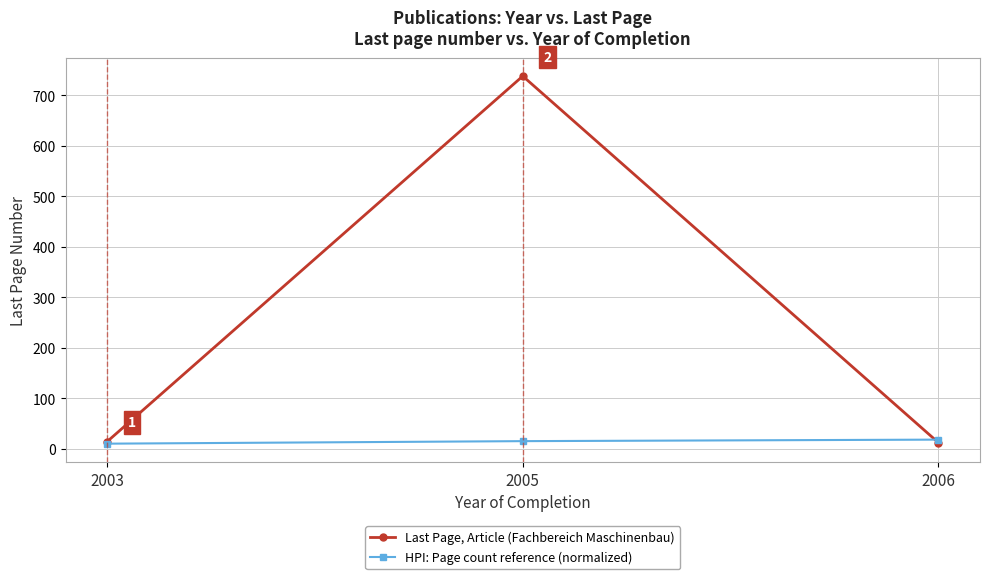

What is the greatest value displayed?

738